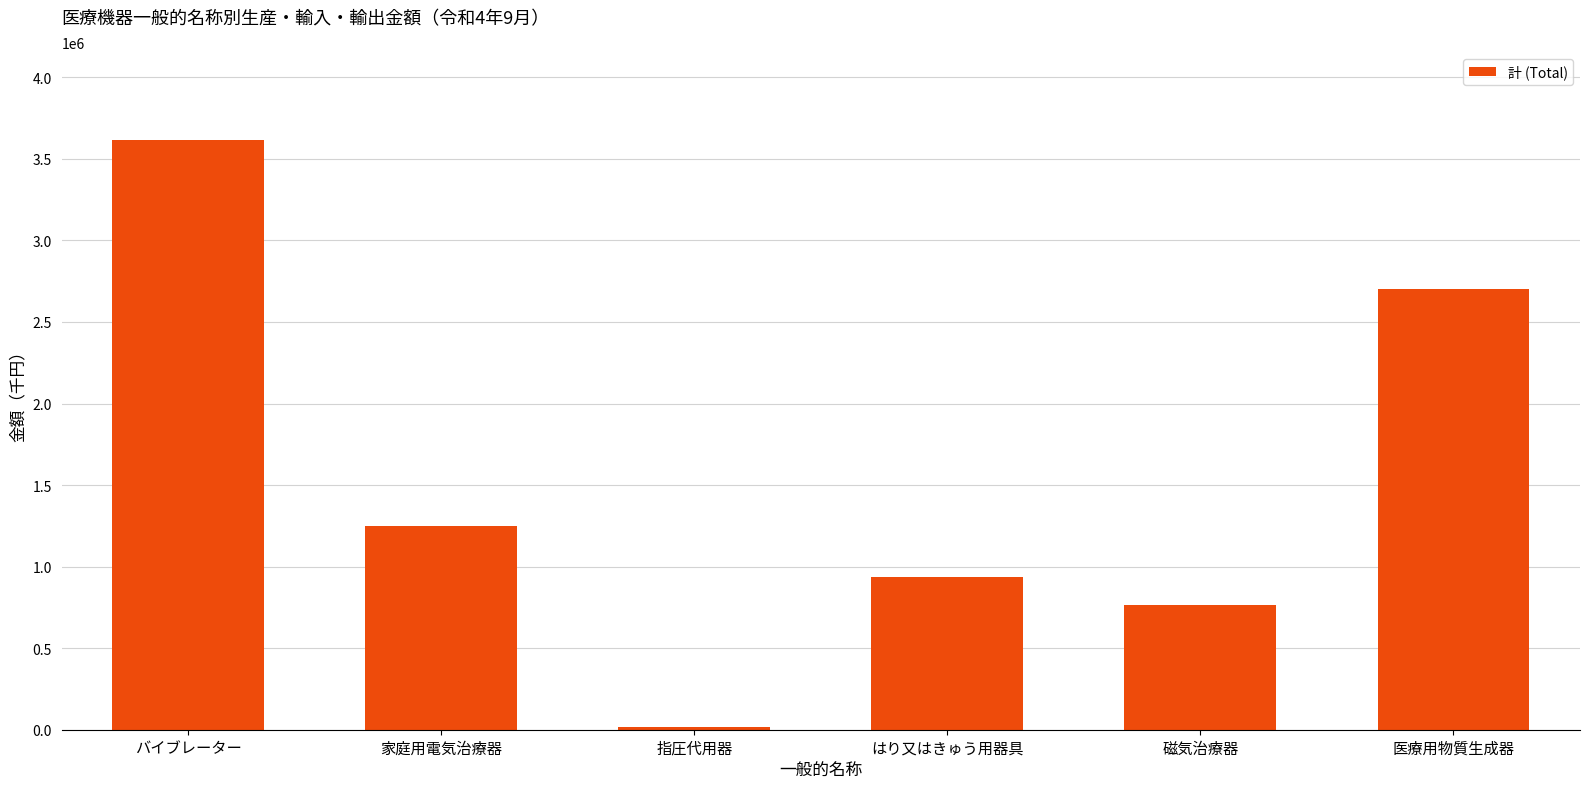

What is the label of the 5th bar from the right?

家庭用電気治療器